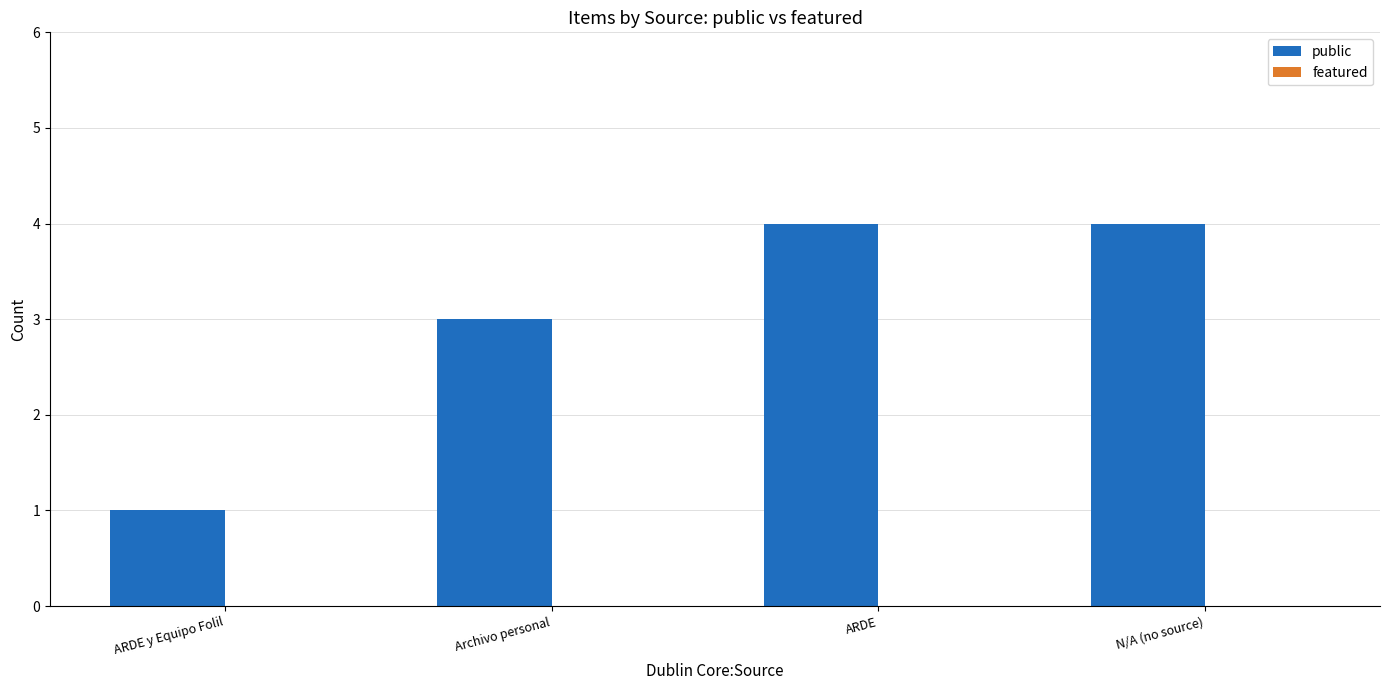

What is the maximum value shown in the chart?

4